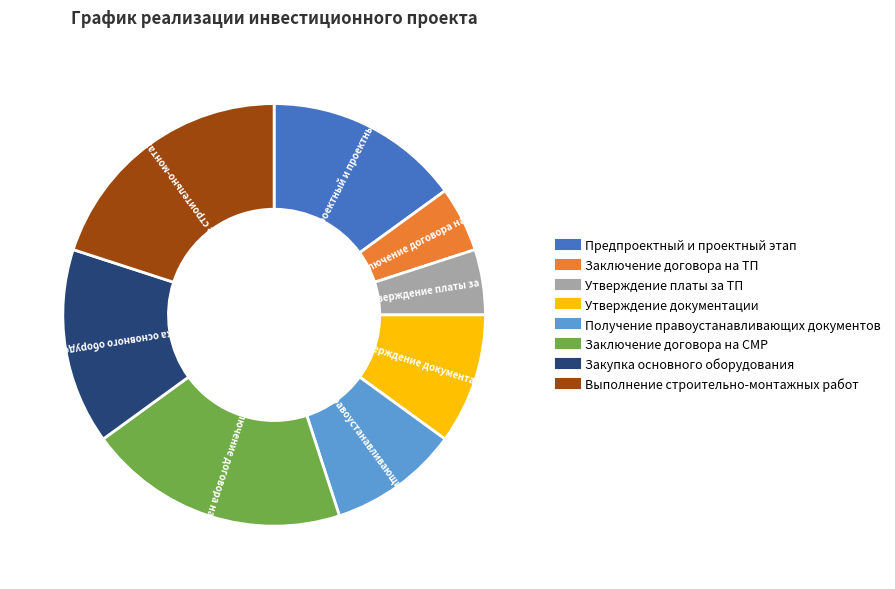

The Заключение договора на ТП slice represents 17% of the pie. True or false?

False